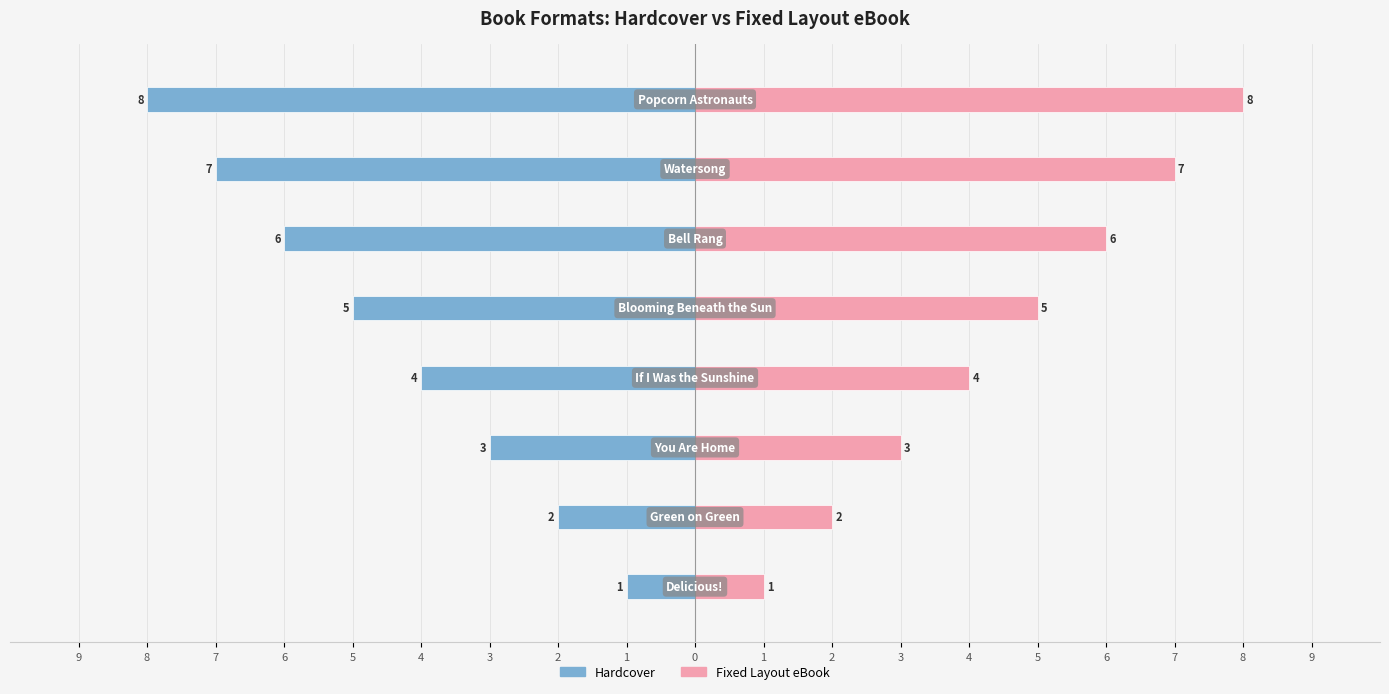

What is the difference between the second highest and second lowest values in the Fixed Layout eBook series?

5